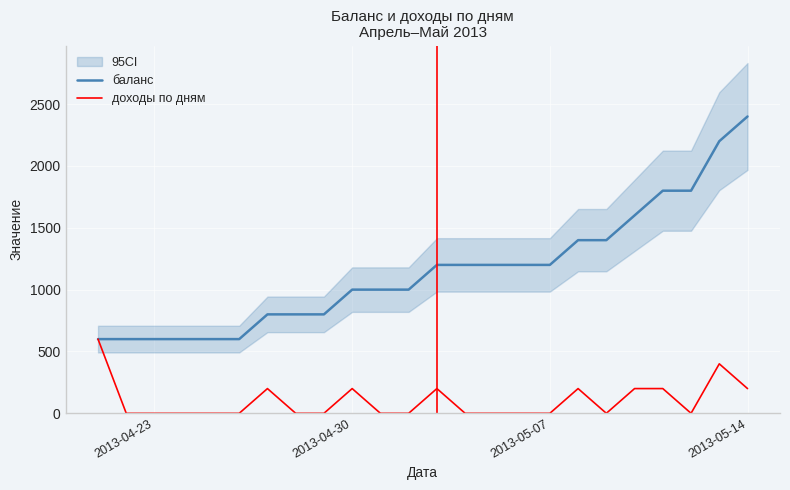

True or false: баланс has more than 0 points higher than both neighbors.

False